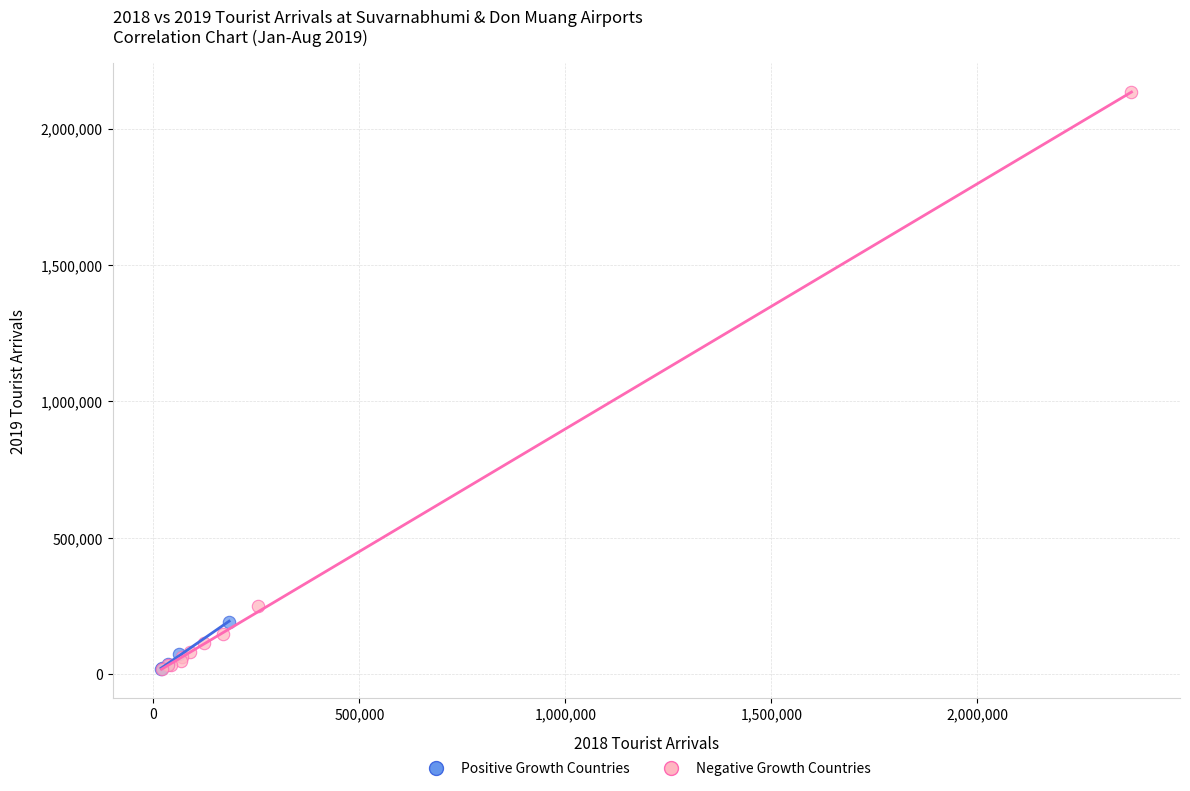

Which series has the widest spread of Y values?

Negative Growth Countries